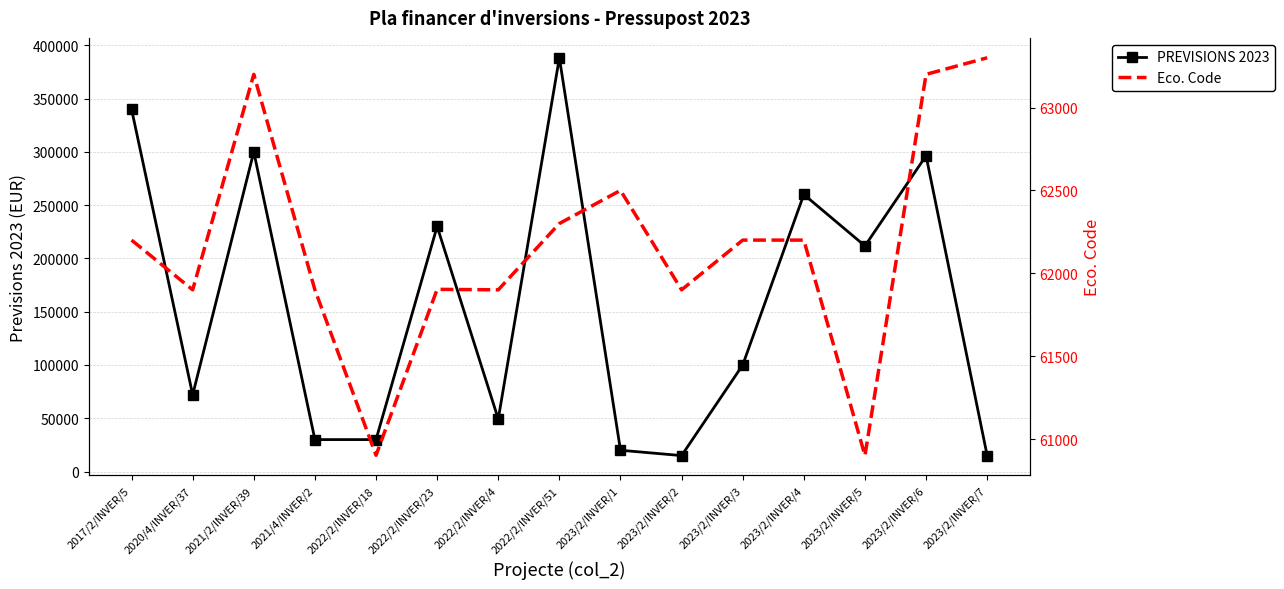

What is the label of the 7th point from the right?

2023/2/INVER/1